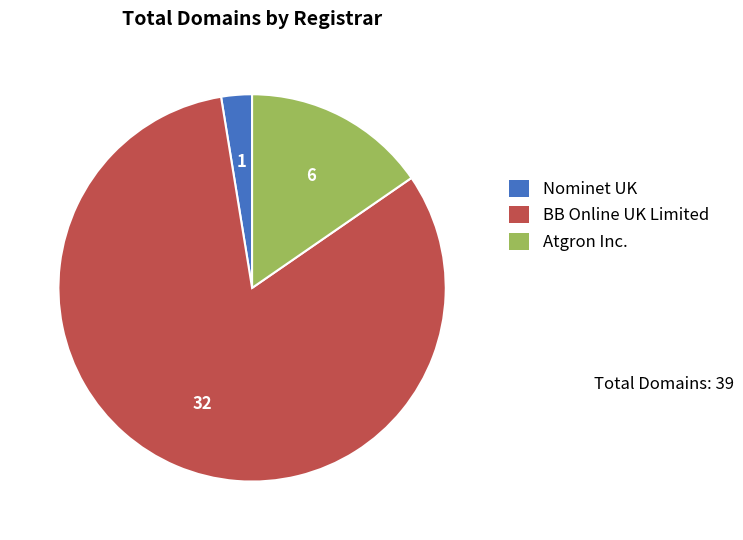

Which has a higher value, Nominet UK or BB Online UK Limited?

BB Online UK Limited